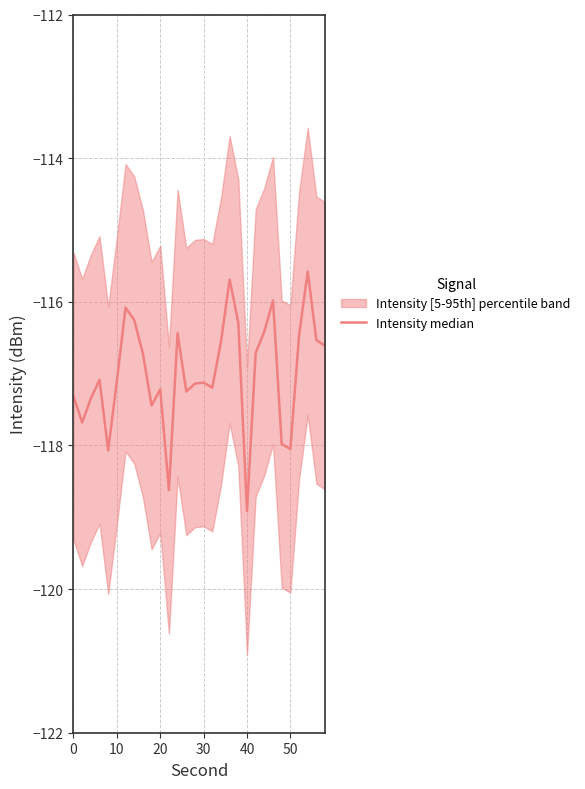

Is this an area chart (filled region under the line)?

No